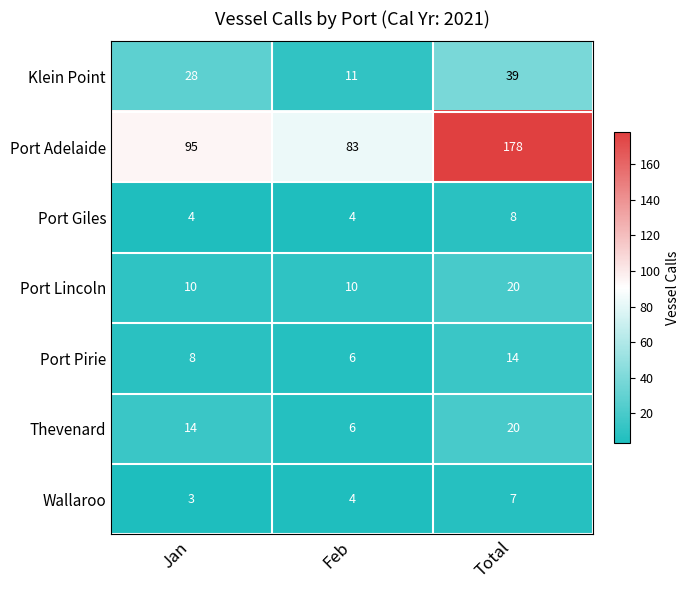

How many distinct data groups are displayed?

7